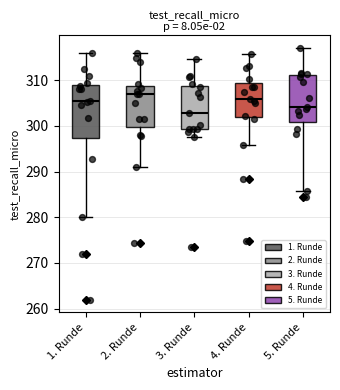

Comparing the boxes themselves (not the whiskers), which one is the tallest?

1. Runde